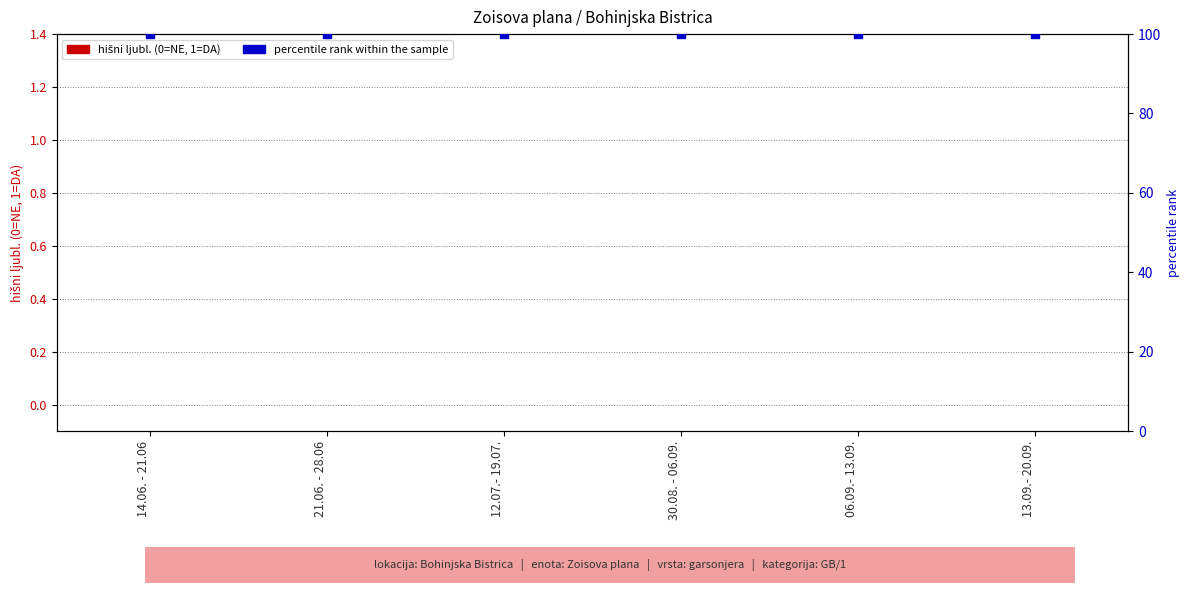

At which category is the sum across all series the highest?

14.06. - 21.06